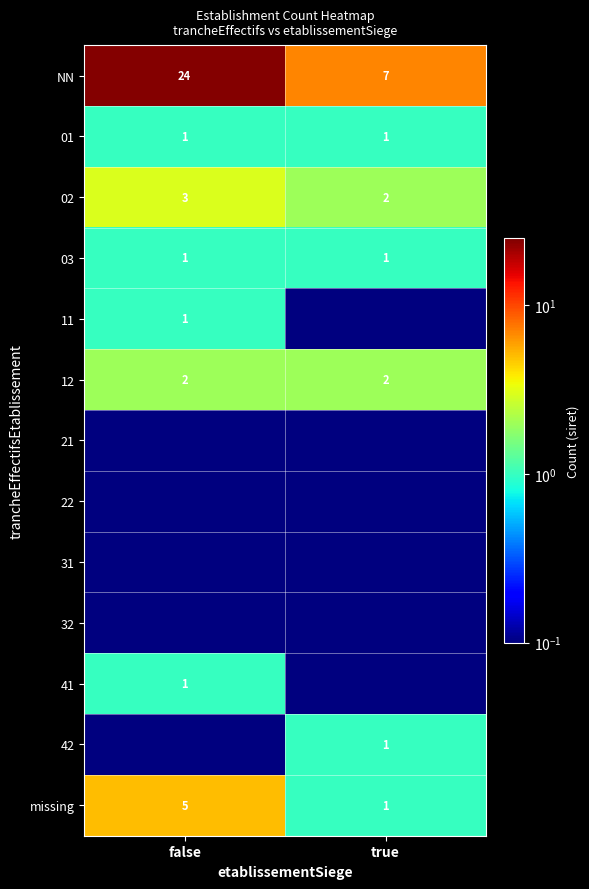

Rank the categories by 02 value from highest to lowest.

false, true